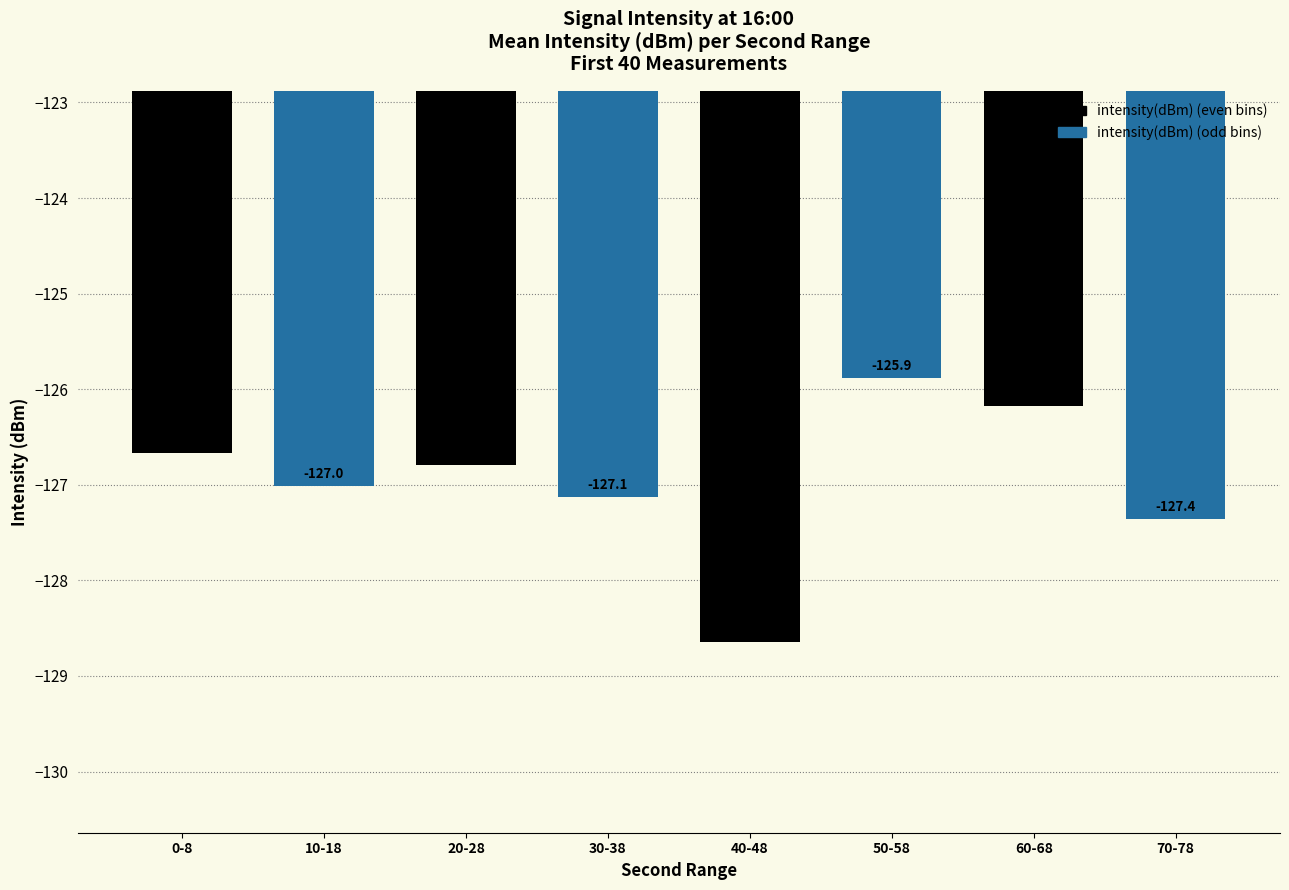

What is the label of the 8th bar from the right?

0-8